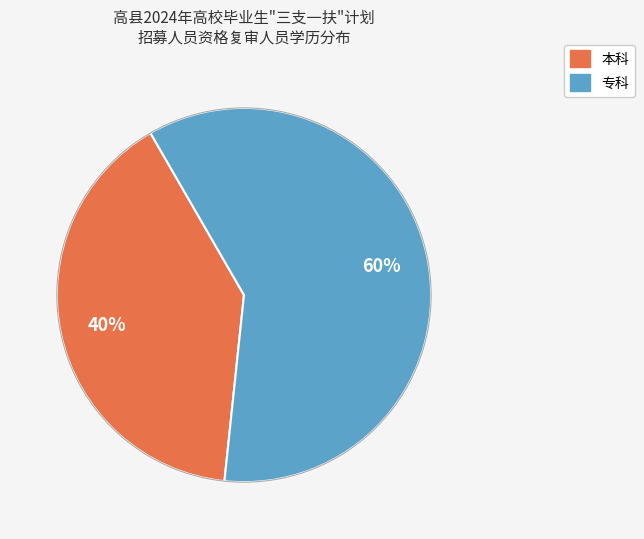

Does any single category account for the majority?

Yes